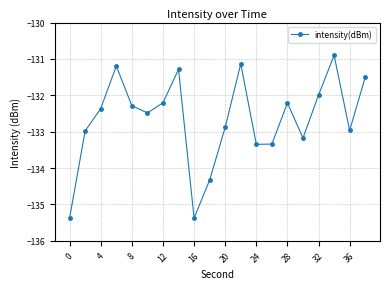

Is this an area chart (filled region under the line)?

No